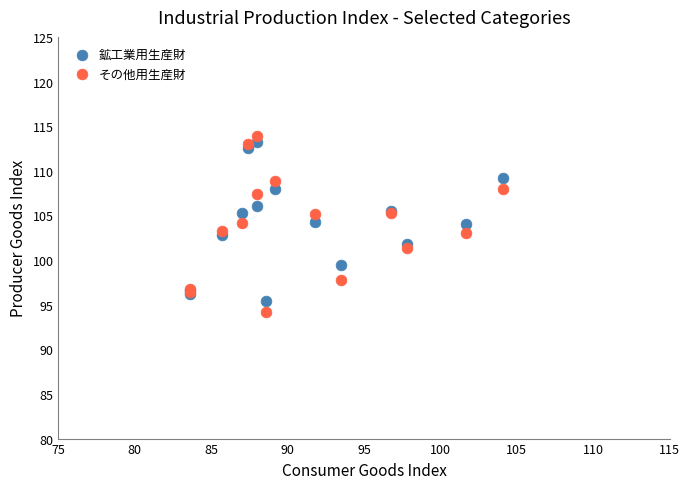

Which series contains the highest Y value?

その他用生産財